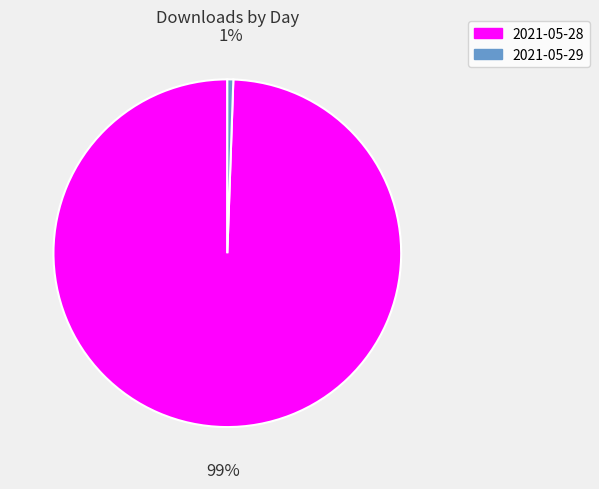

To the nearest percent, what is the average slice percentage?

50%